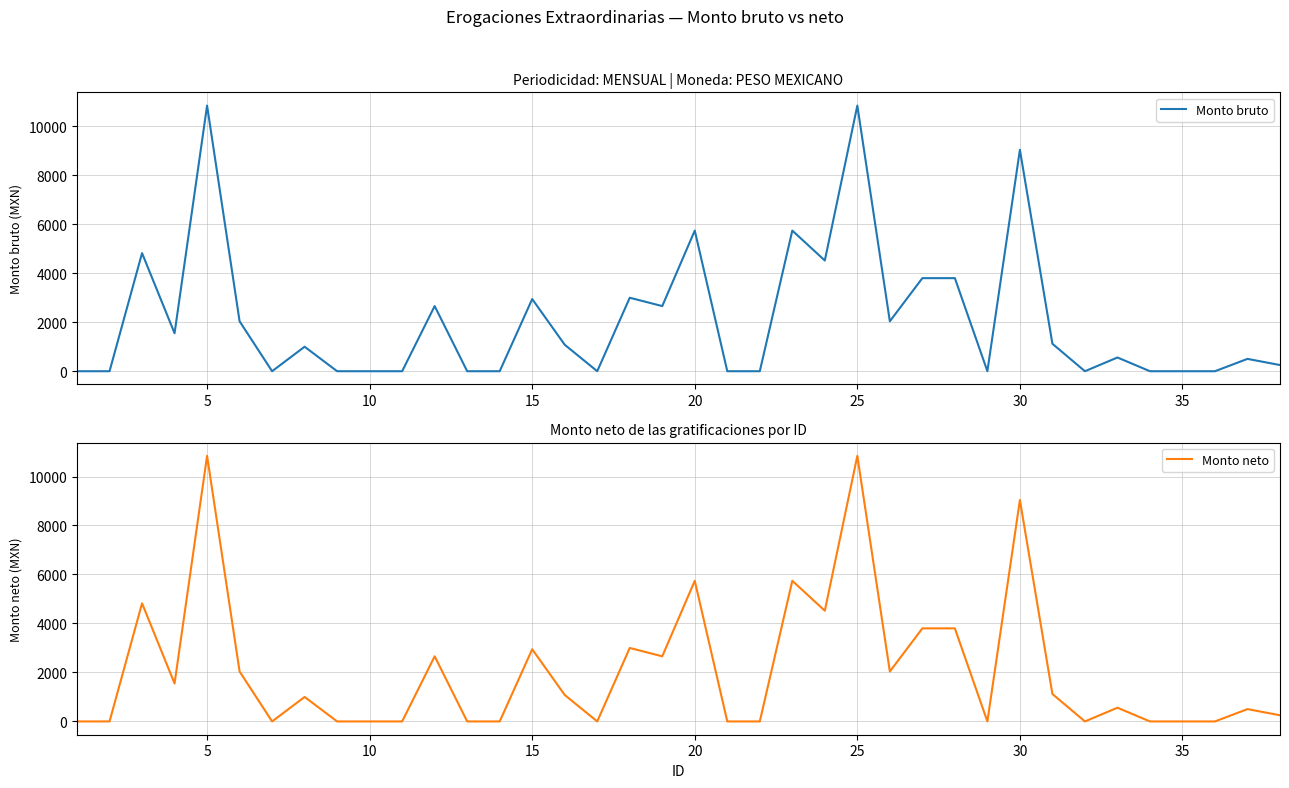

What is the maximum value for Monto bruto?

10844.2